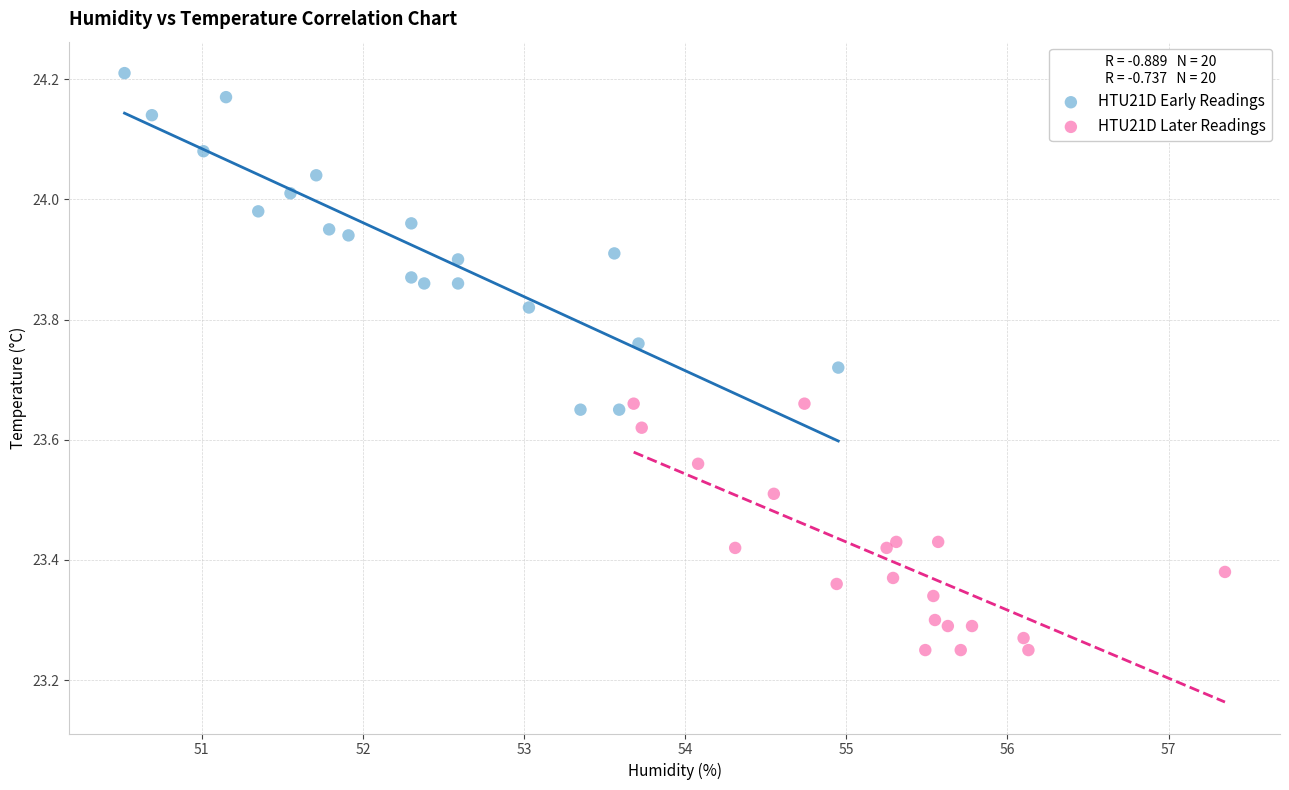

Which series reaches the minimum Y coordinate?

HTU21D Later Readings